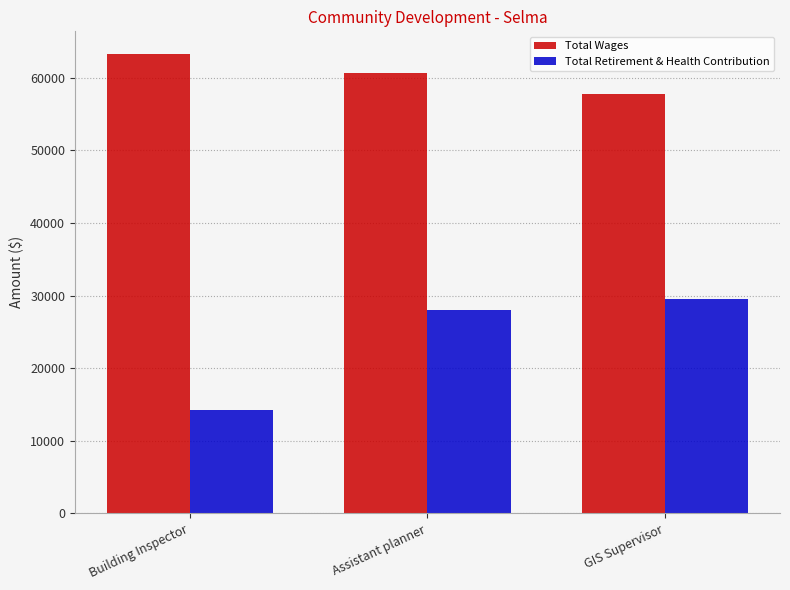

How many categories are shown in the chart?

3